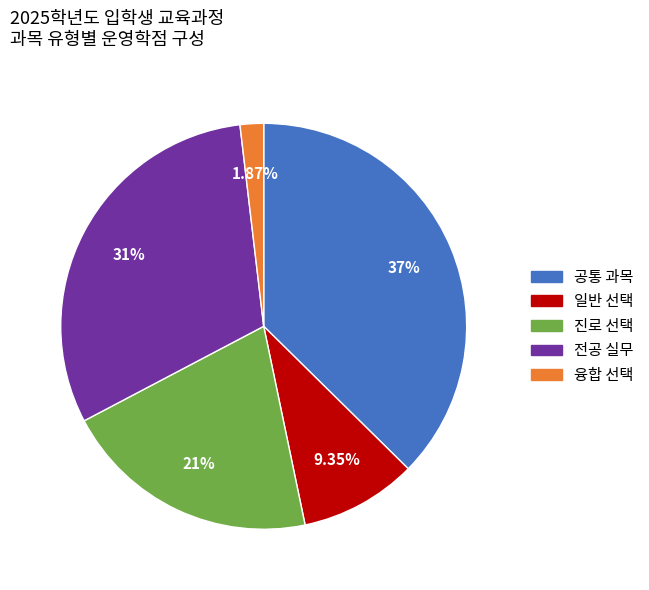

Is there a majority slice in this chart?

No